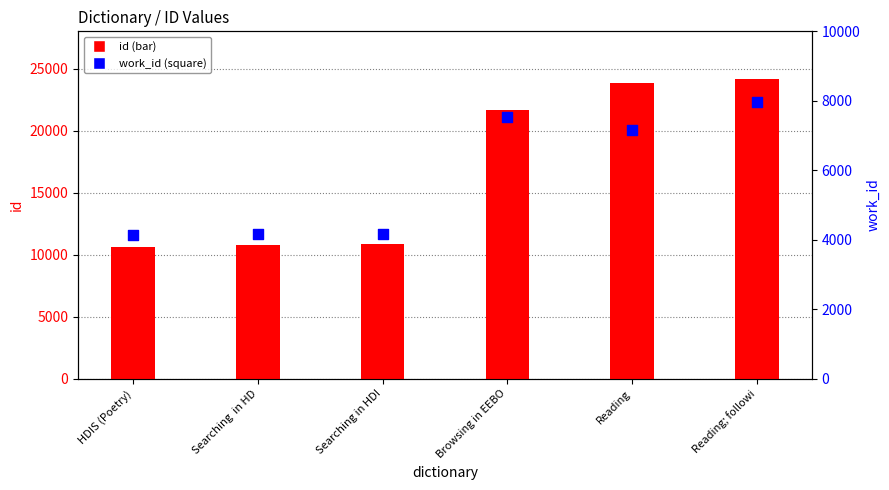

What is the total value across all series at HDIS (Poetry)?

14787